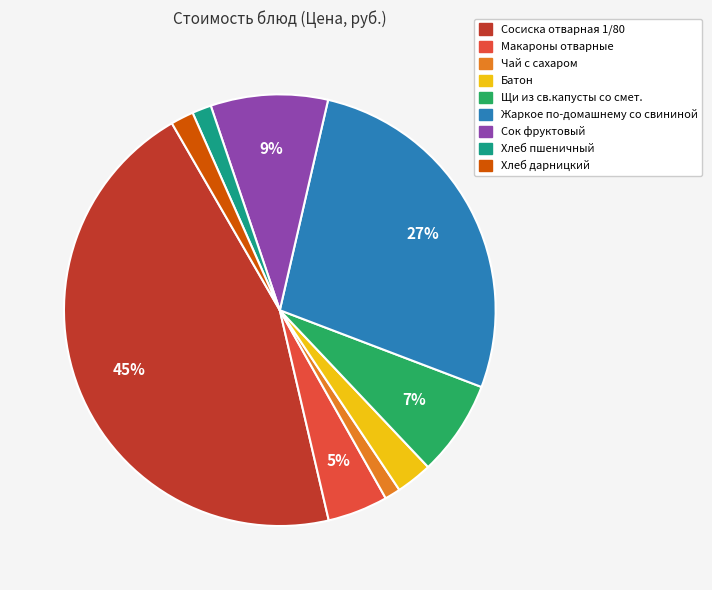

Does Хлеб дарницкий account for over 50% of the chart?

No